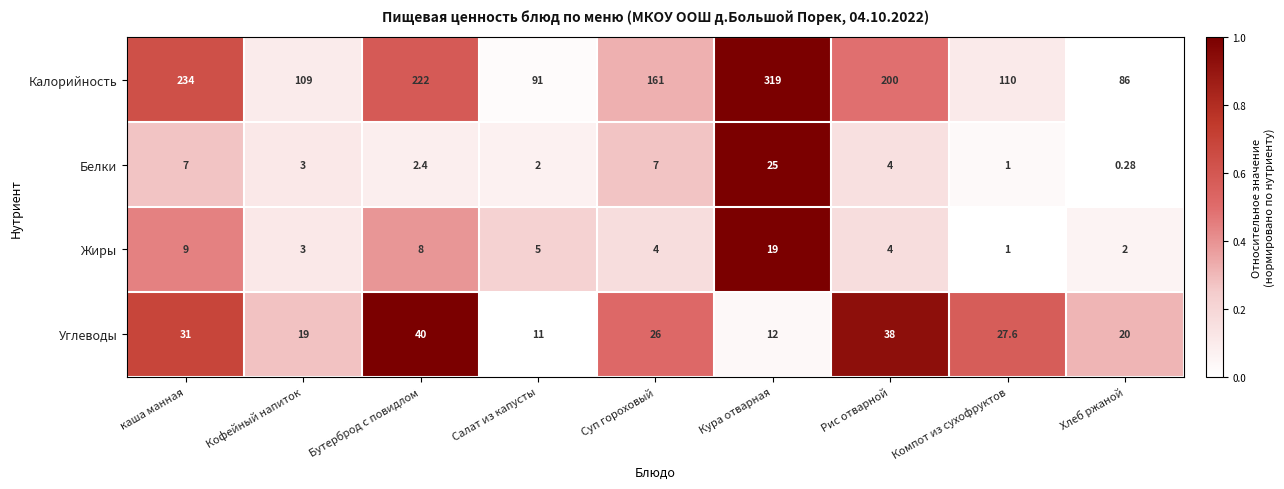

Is the value of Жиры at Рис отварной greater than the value of Белки at Хлеб ржаной?

Yes